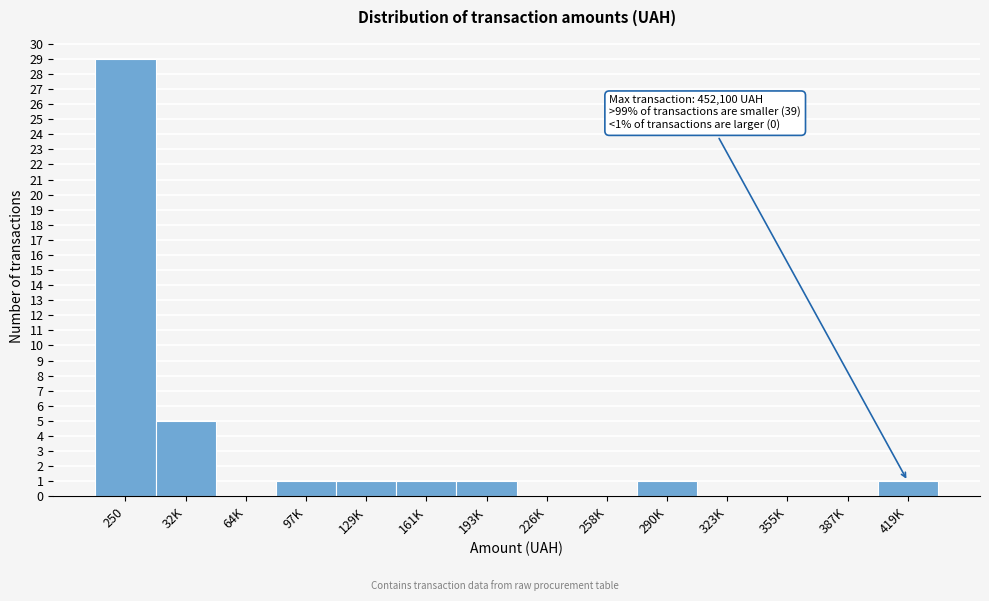

Reading left to right, extract all data points from this chart.

250=29	32K=5	64K=0	97K=1	129K=1	161K=1	193K=1	226K=0	258K=0	290K=1	323K=0	355K=0	387K=0	419K=1